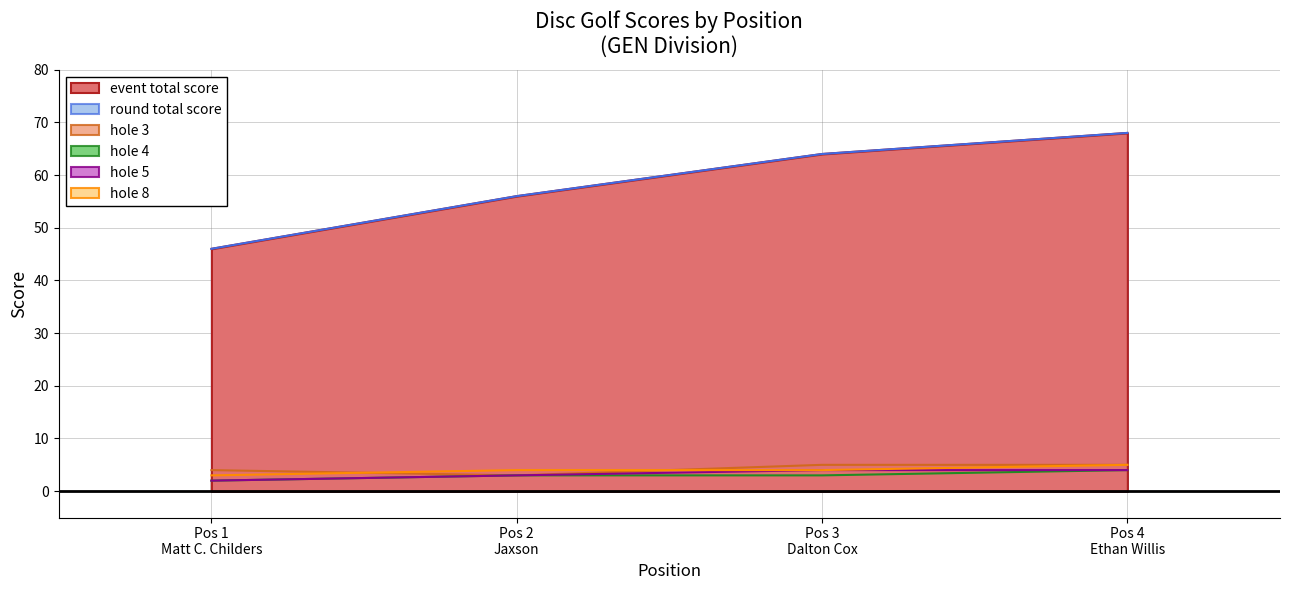

Rank the series by their maximum value, from highest to lowest.

event_total_score, round_total_score, hole_3, hole_8, hole_4, hole_5